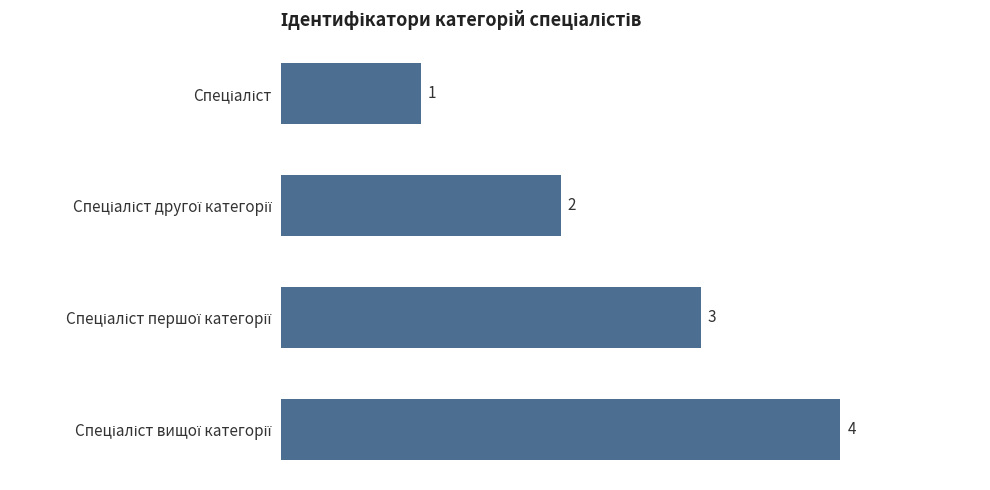

What is the value of the 2nd bar from the top?

2